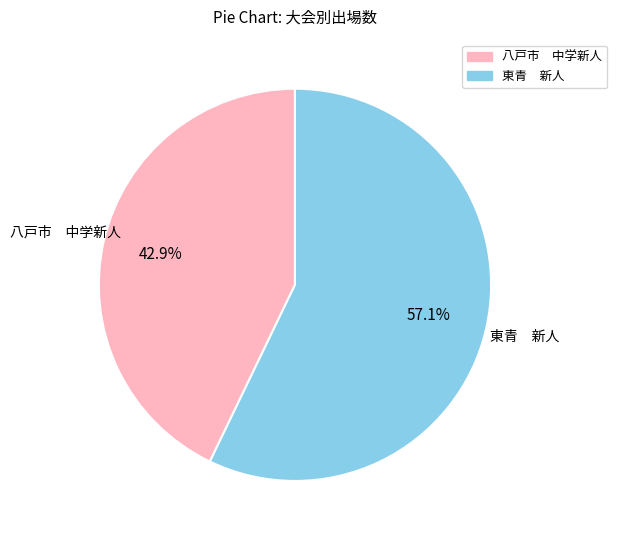

Which slice is the smallest?

八戸市 中学新人